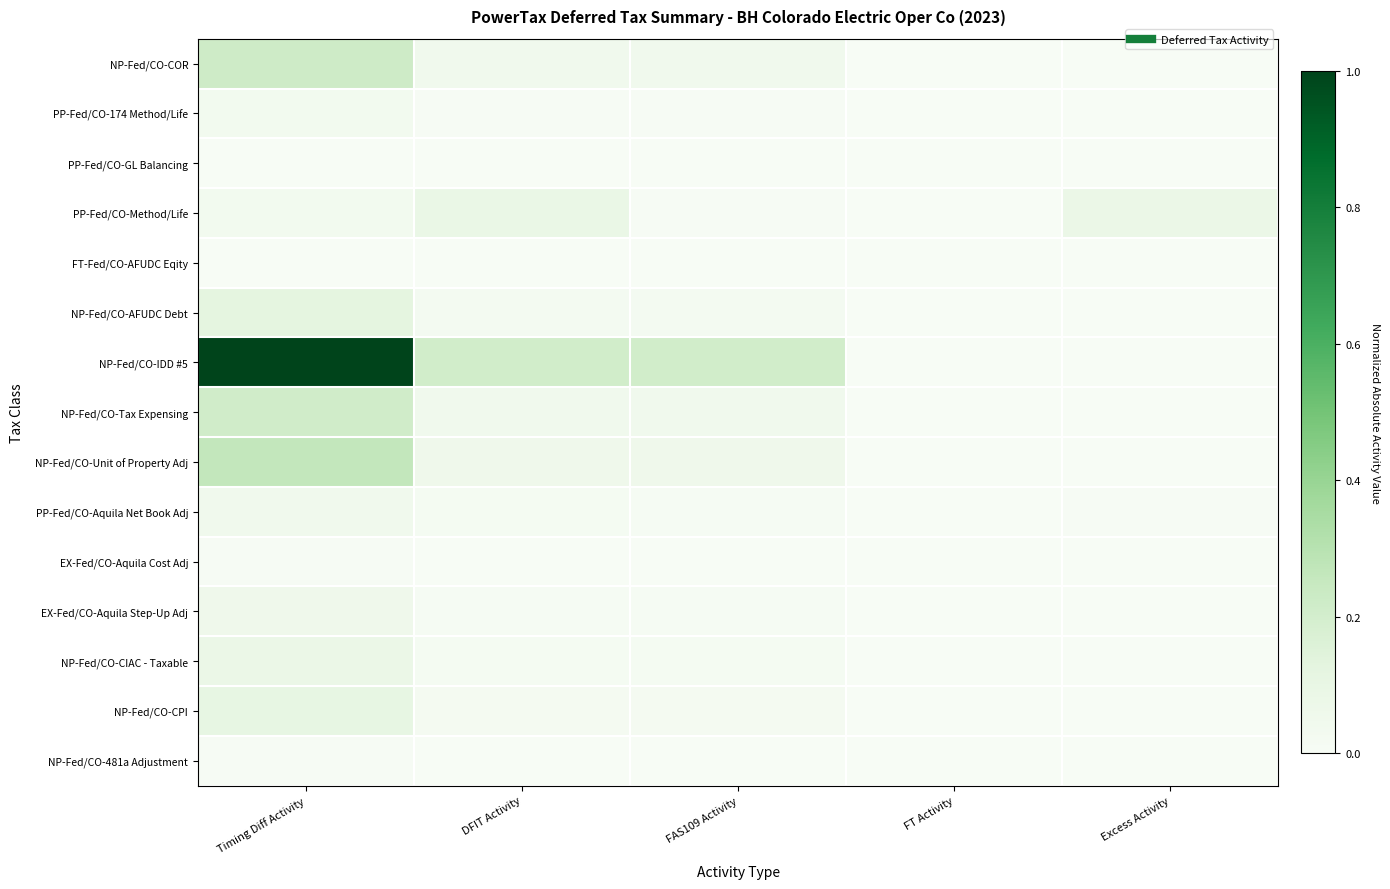

How many series are shown in this chart?

15